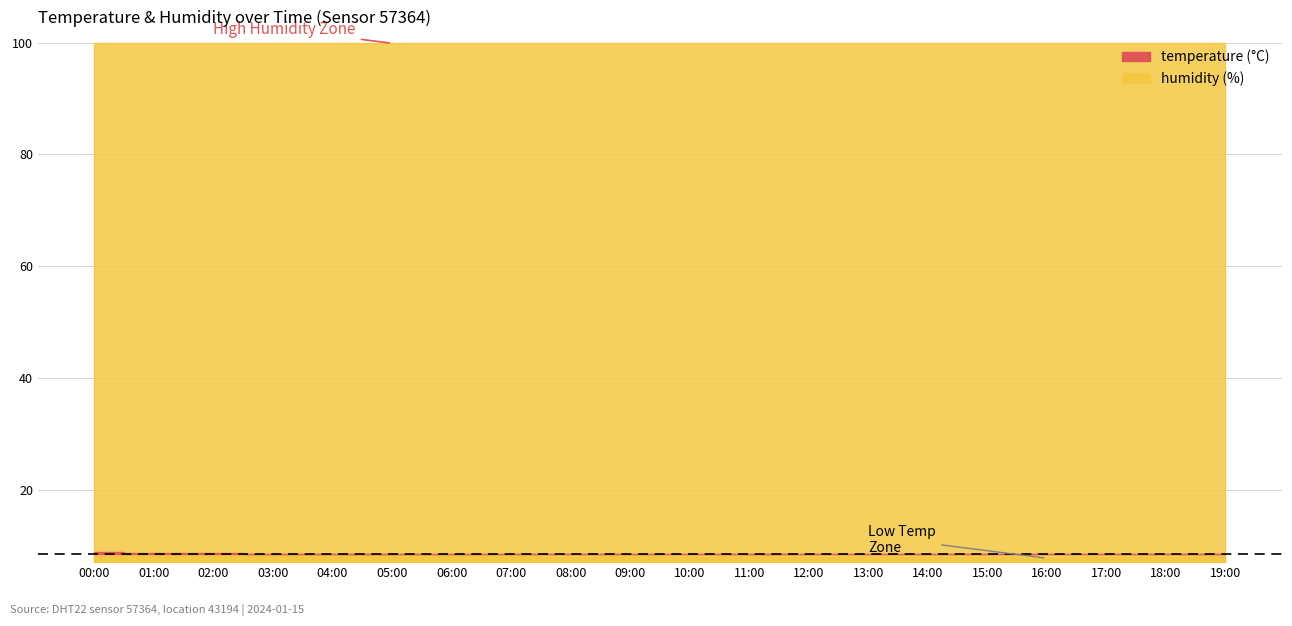

True or false: humidity and temperature cross at least once.

False